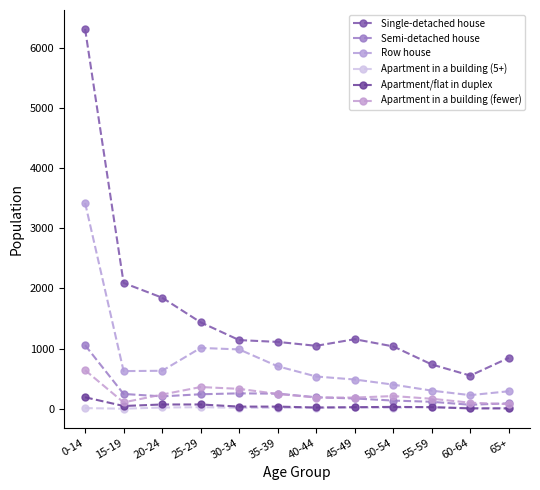

What is the average value of the Semi-detached house series?

251